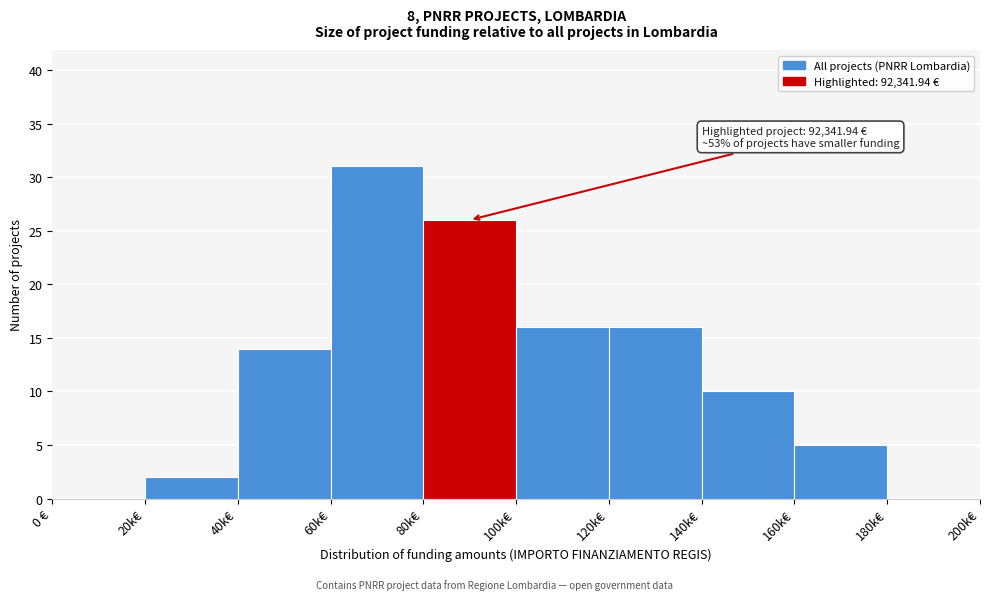

Reading right to left, transcribe all the data shown in this chart.

180k€=0	160k€=5	140k€=10	120k€=16	100k€=16	80k€=26	60k€=31	40k€=14	20k€=2	0 €=0